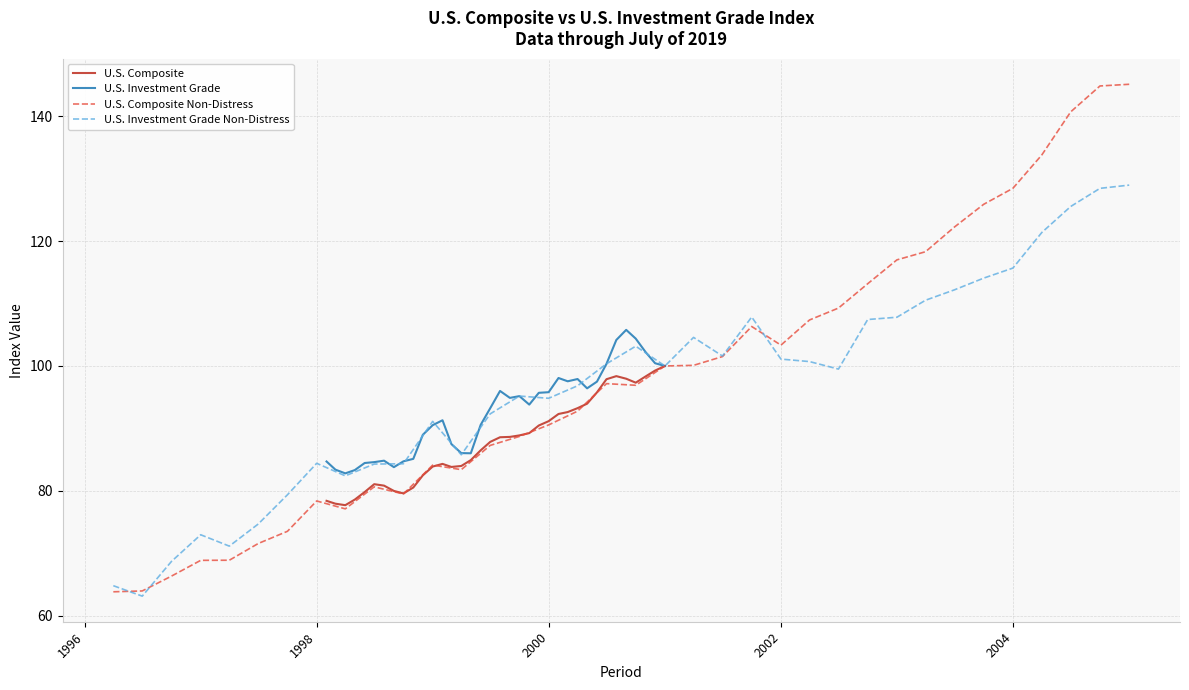

What is the maximum value for U.S. Composite?

100.0